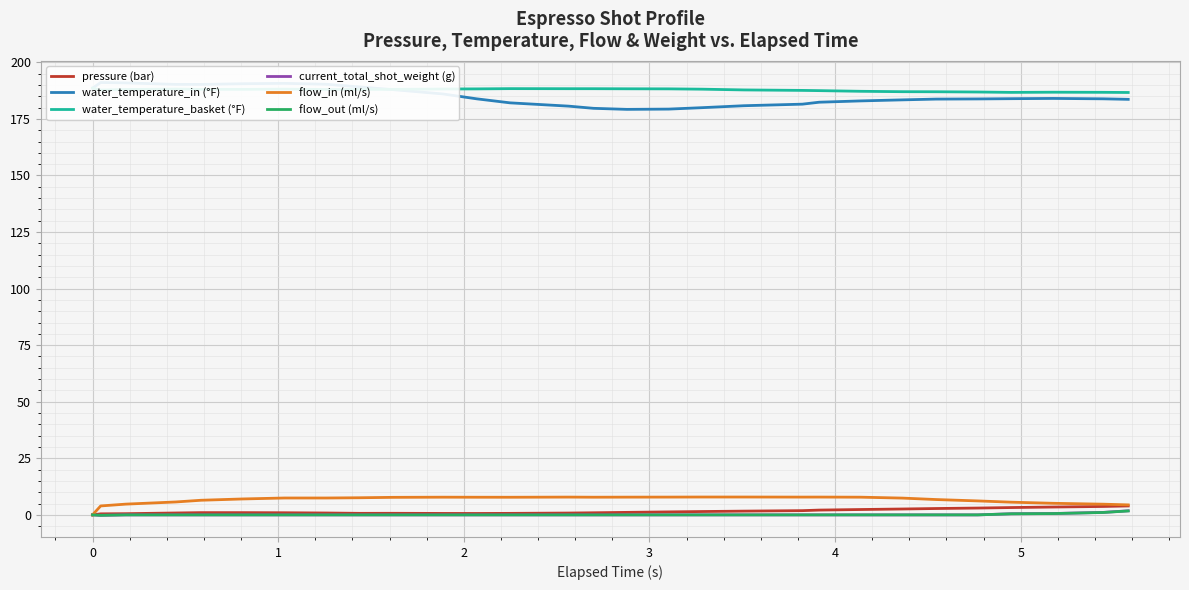

Which series has the largest total across all categories?

water_temperature_basket (°F)